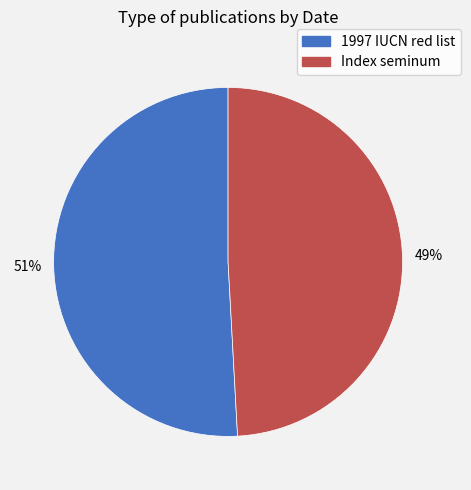

Does any single category account for the majority?

Yes